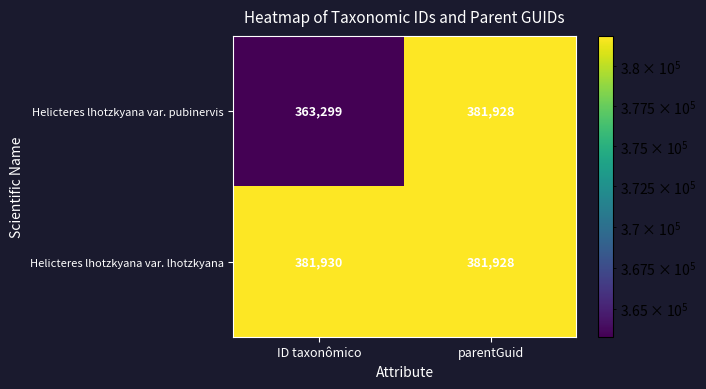

The value of Helicteres lhotzkyana var. lhotzkyana at ID taxonômico is 381930. True or false?

True